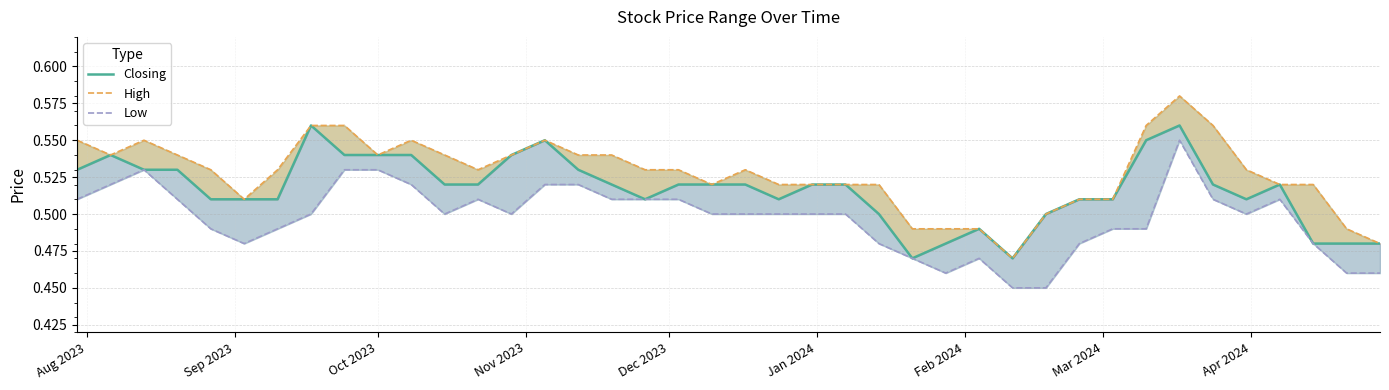

Count the Closing values in the range 0 to 1.

40